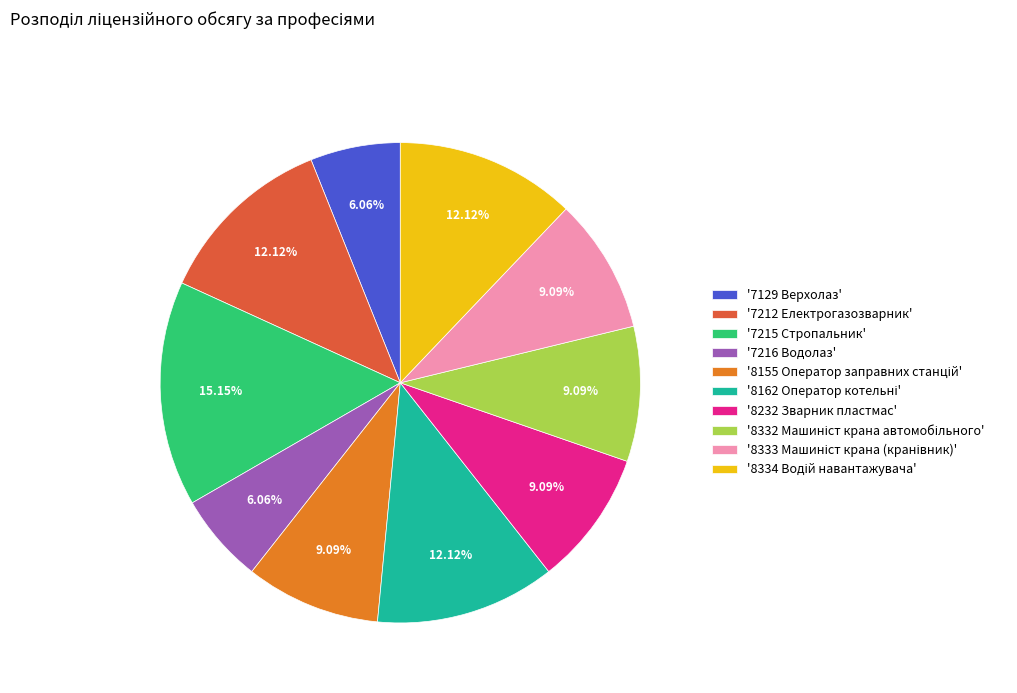

Does any single category account for the majority?

No